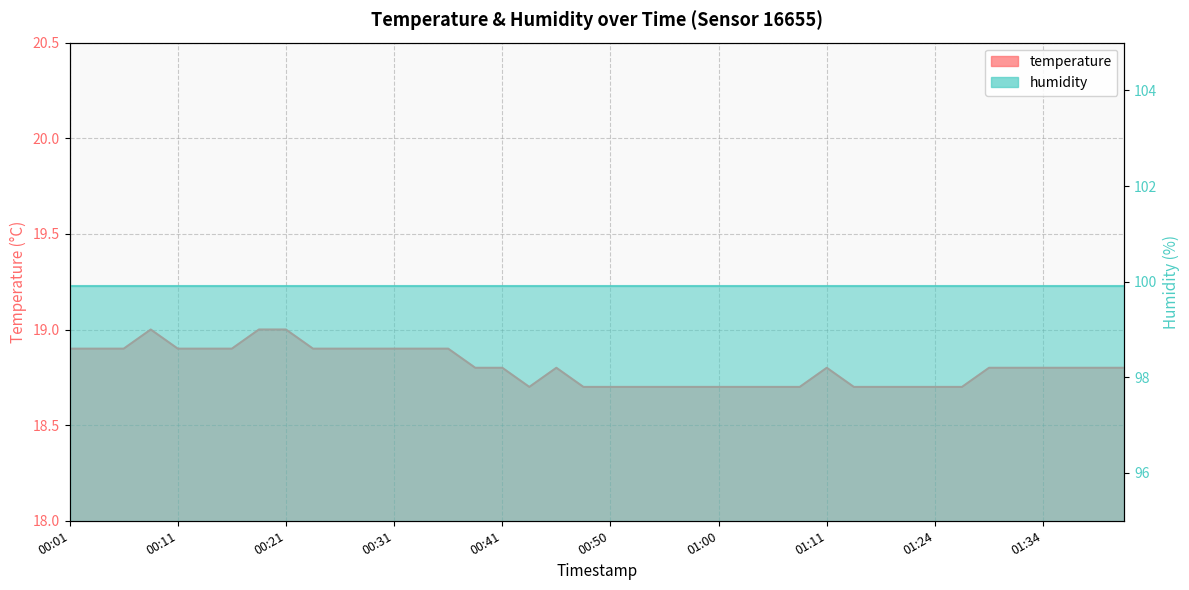

The value at 00:04 is 18.9. True or false?

True